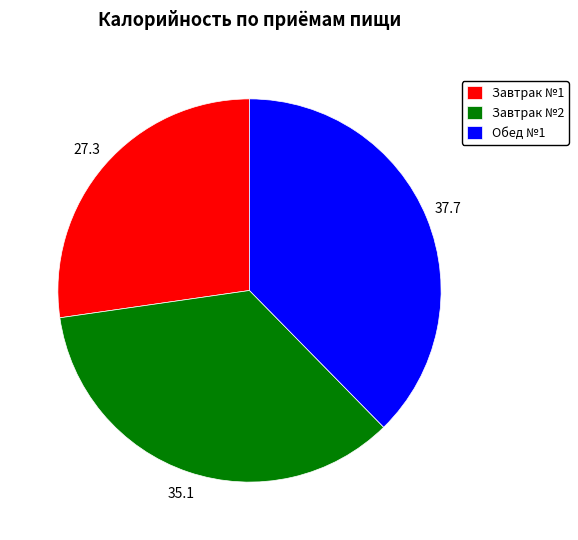

Is there a majority slice in this chart?

No